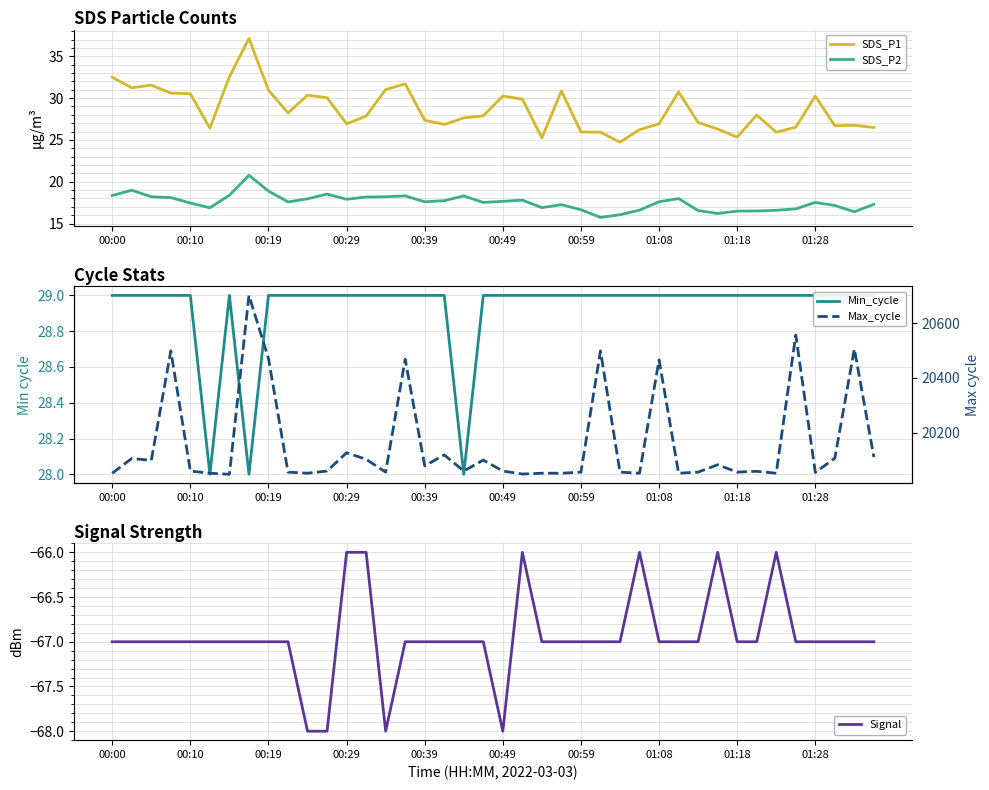

What is the highest value of the SDS_P1 series?

37.1